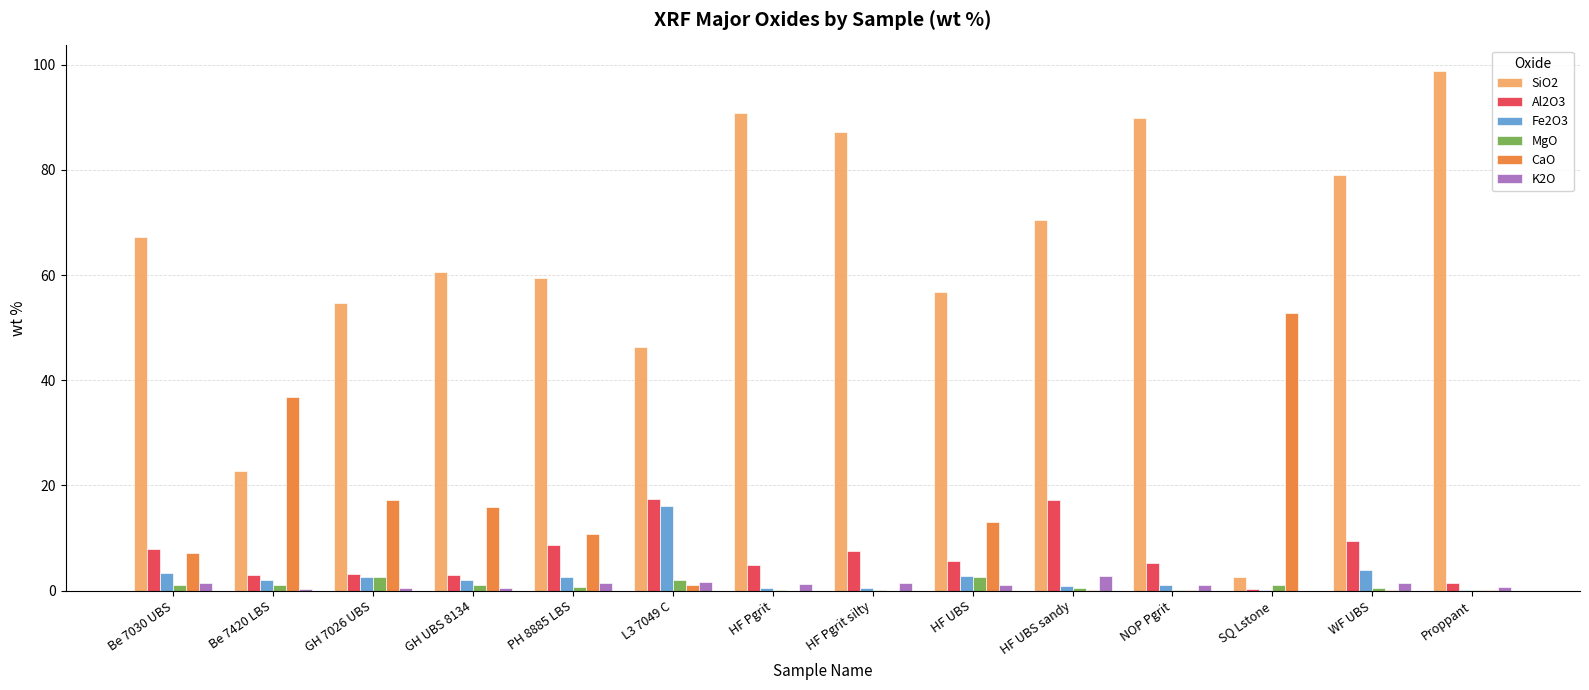

What is the sum of all Fe2O3 values?

38.5